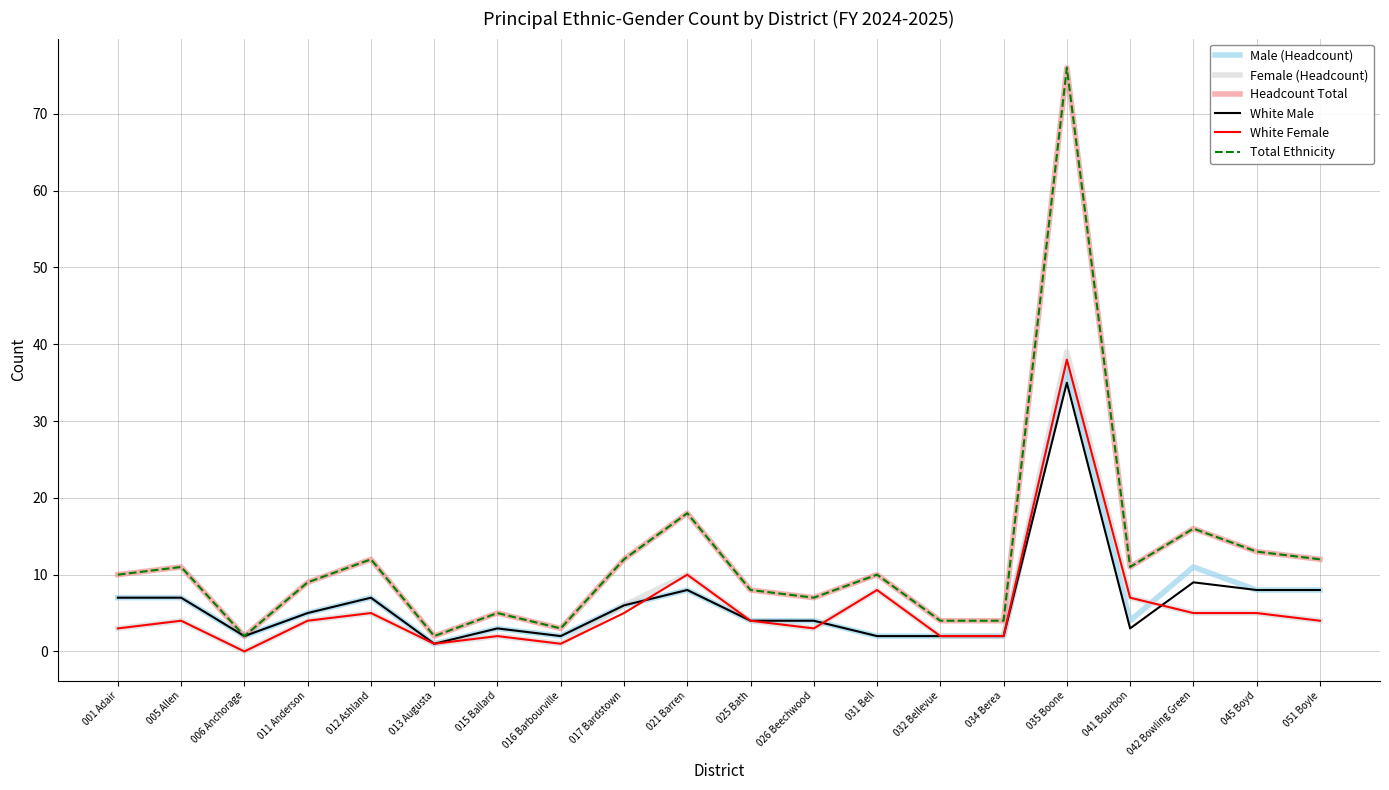

Is this an area chart (filled region under the line)?

No